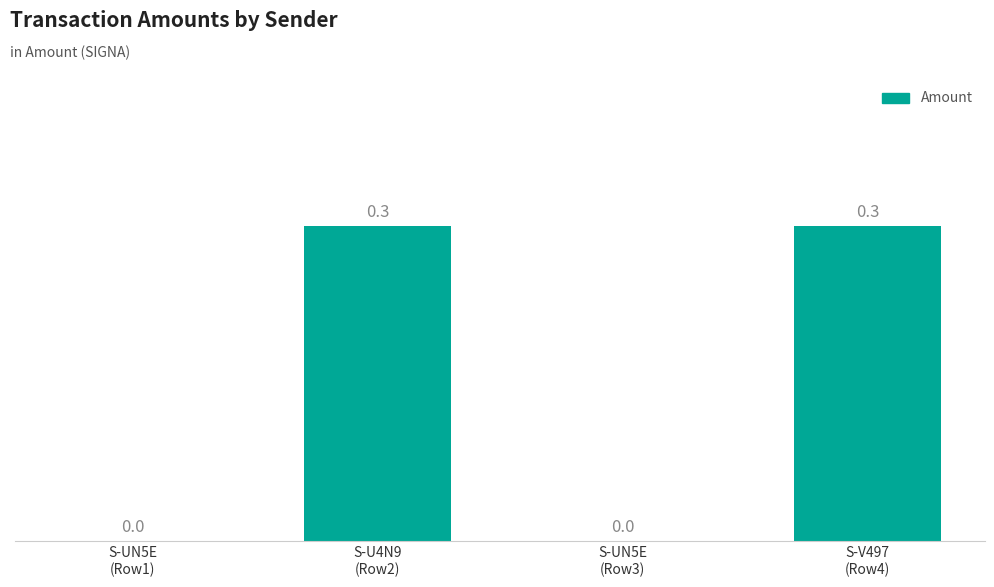

What is the sum of all values?

0.6